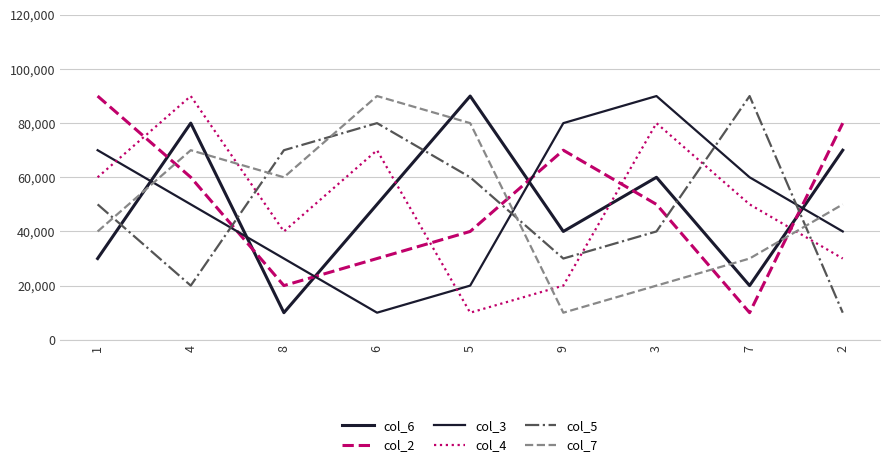

What is the greatest value displayed?

90000